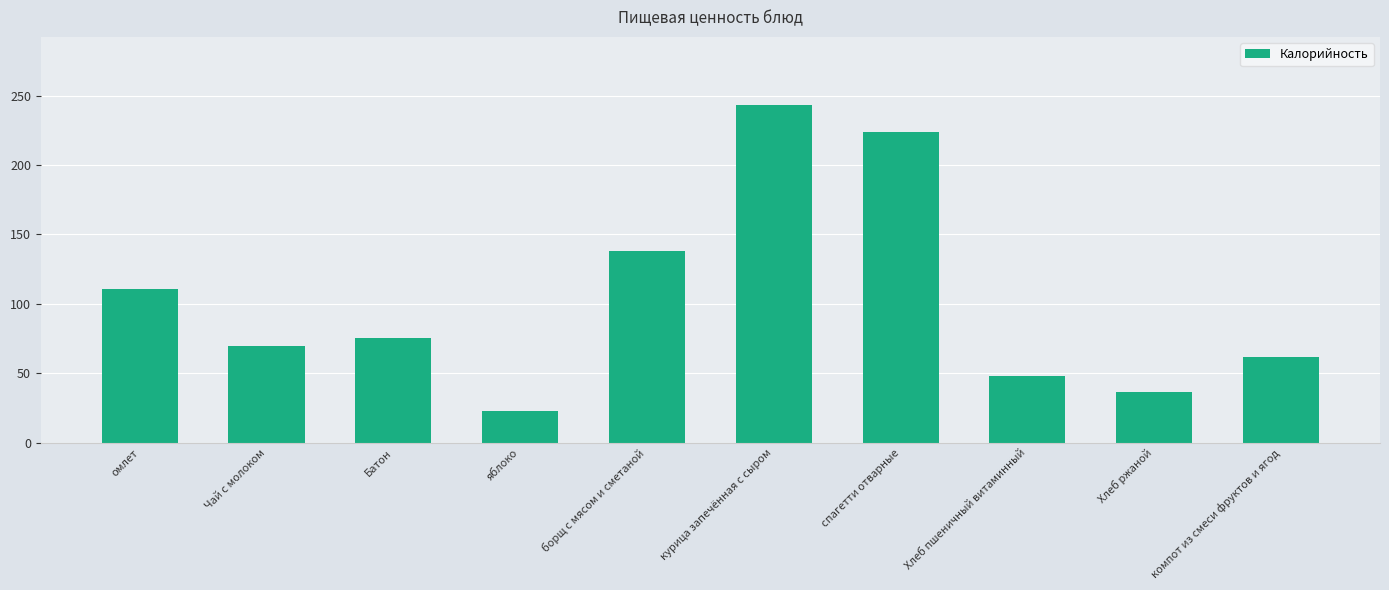

What is the value of the 2nd bar from the left?

69.9